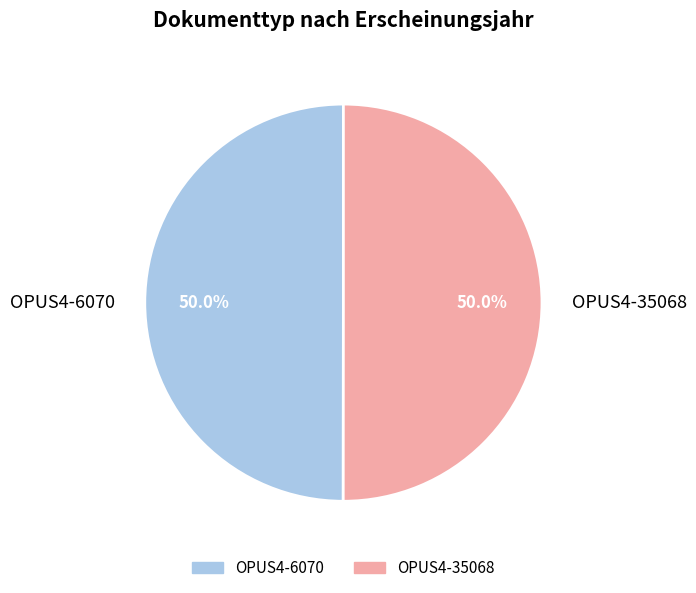

What is the ratio of the value at OPUS4-35068 to the value at OPUS4-6070?

1.0